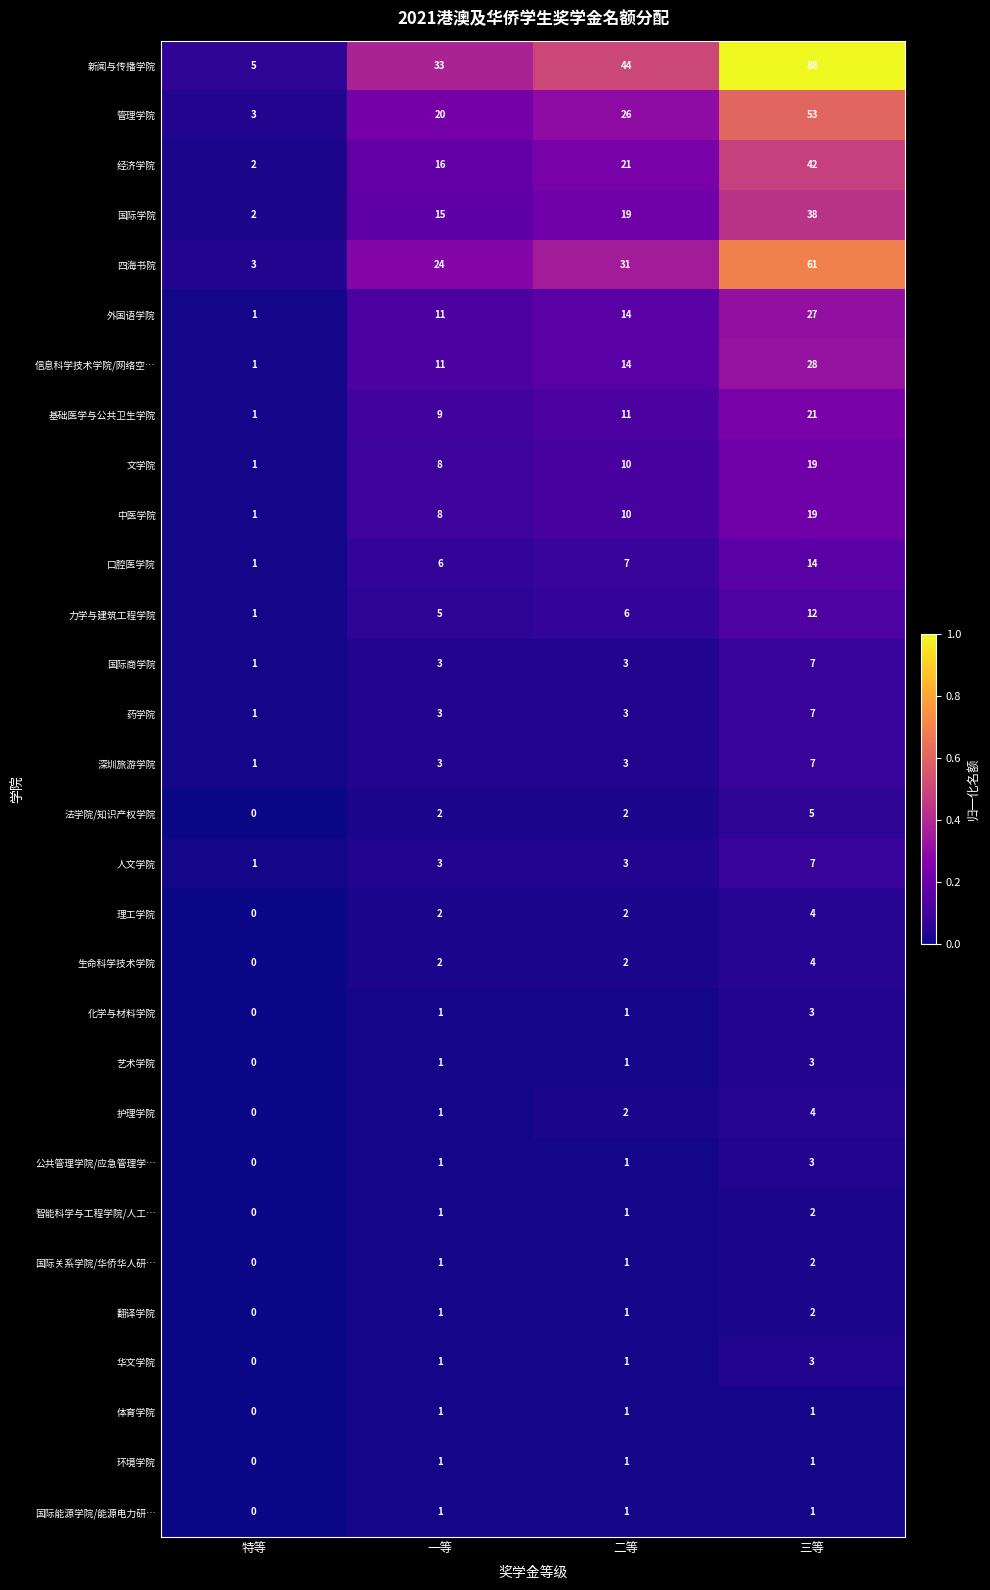

Which series has the largest total across all categories?

新闻与传播学院